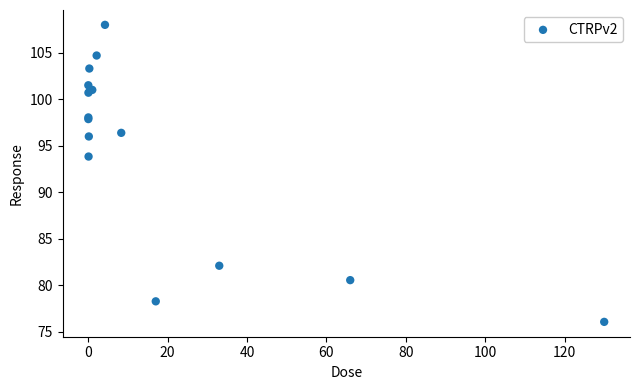

What Y value in the scatter plot is closest to 92?

93.8